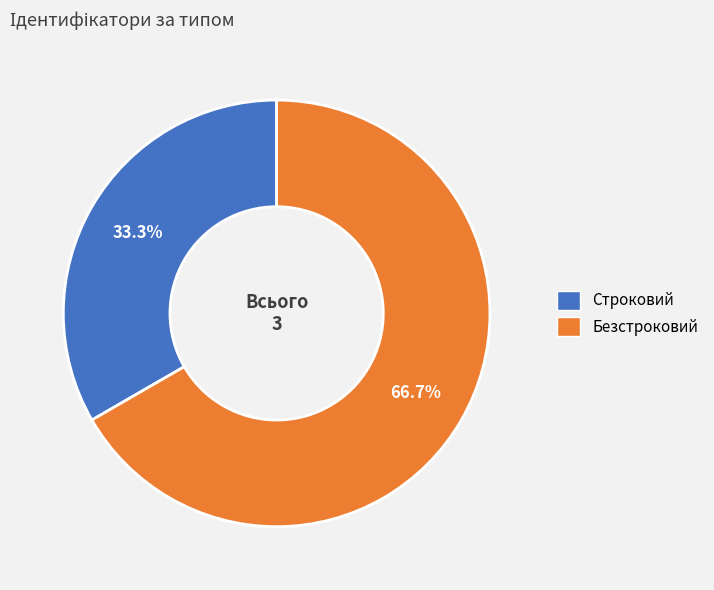

What percentage is the Строковий slice, to the nearest percent?

33%